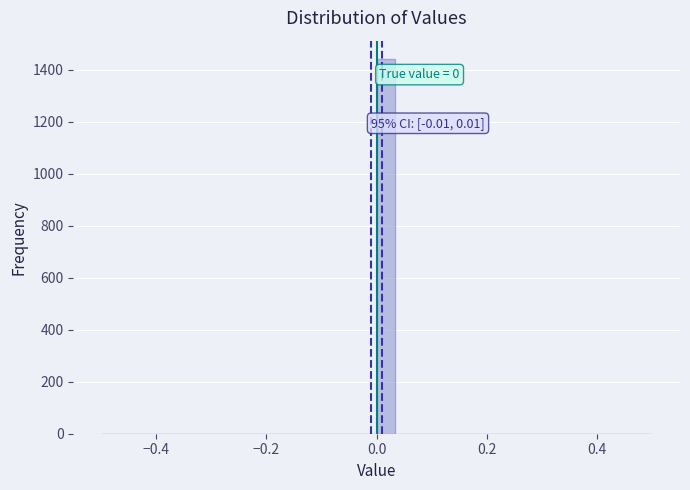

Read against the x-axis, roughly where is the centre of the tallest bar?

0.02